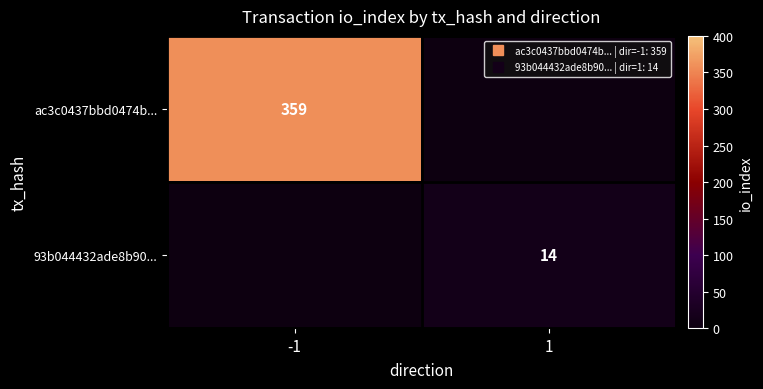

The value of ac3c0437bbd0474b... at -1 is 359. True or false?

True